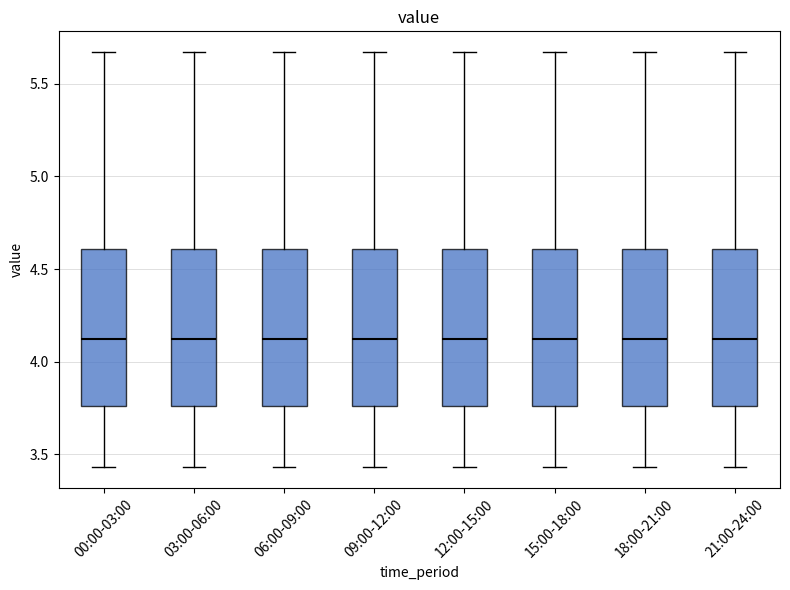

Where is the upper edge of the box for 12:00-15:00 on the y-axis? The values are not printed on the chart, so give them approximately, as read against the axis.

4.60